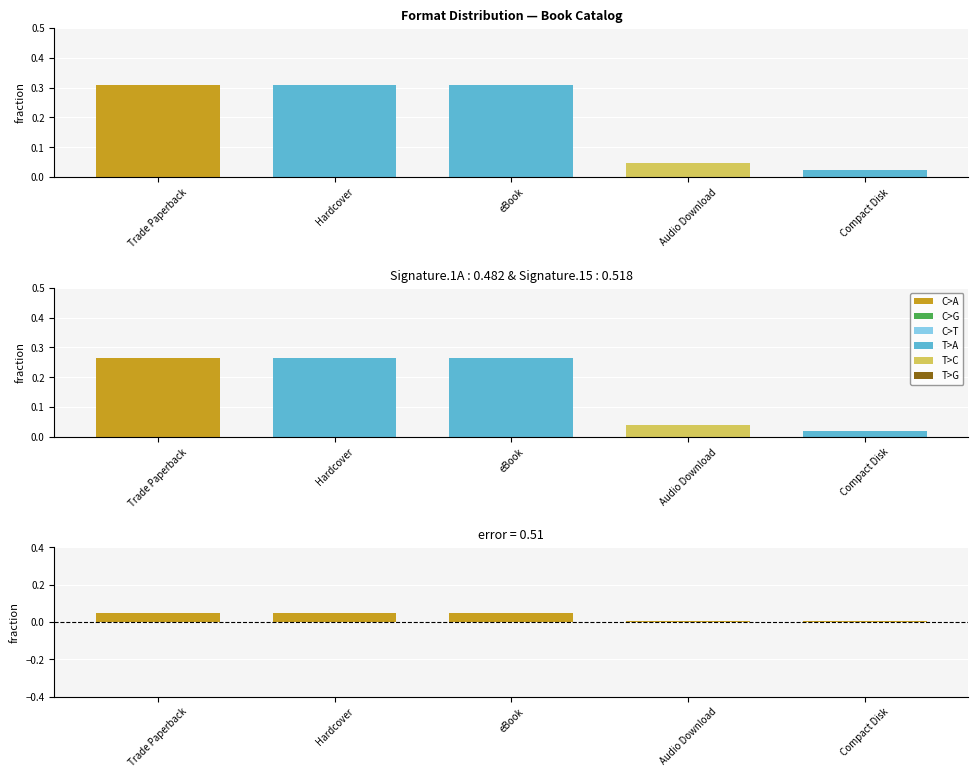

Reading right to left, list all the values displayed in this chart.

Observed: Compact Disk=0.0	Audio Download=0.0	eBook=0.3	Hardcover=0.3	Trade Paperback=0.3
Signature Mix: Compact Disk=0.0	Audio Download=0.0	eBook=0.3	Hardcover=0.3	Trade Paperback=0.3
Residual: Compact Disk=0.0	Audio Download=0.0	eBook=0.0	Hardcover=0.0	Trade Paperback=0.0